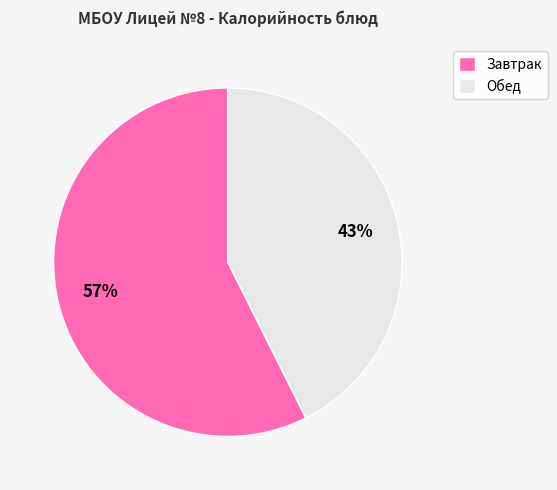

To the nearest percent, what is the combined percentage of Обед and Завтрак?

100%